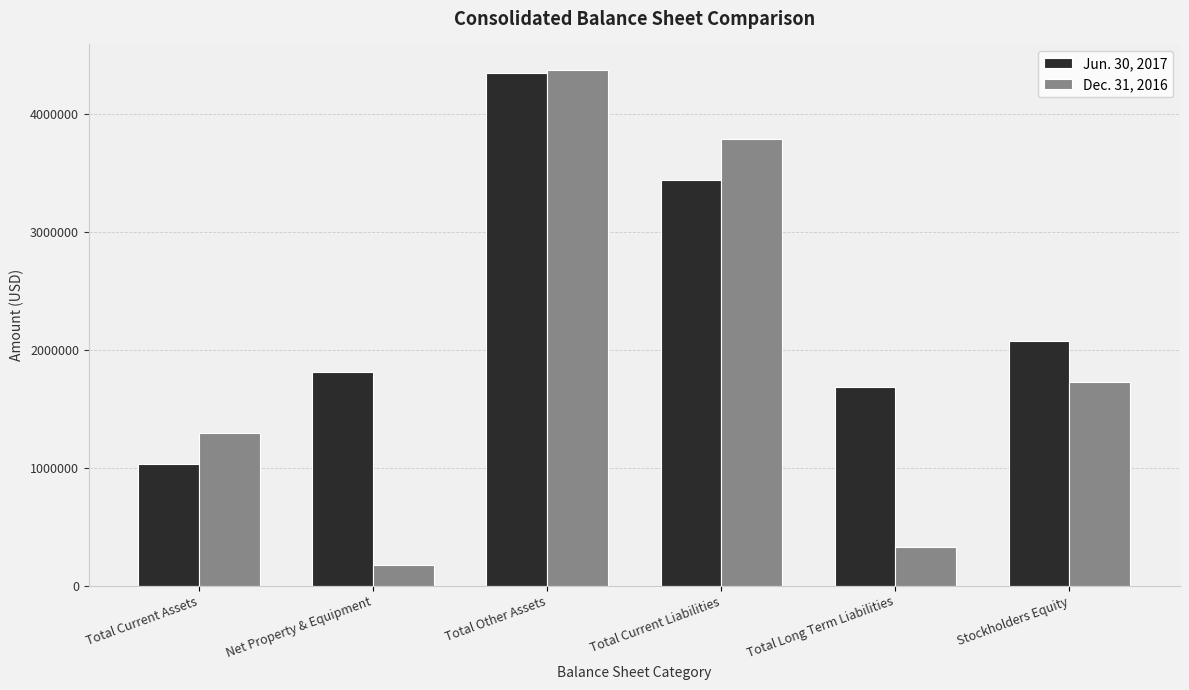

At how many categories does at least one series exceed 650331?

6